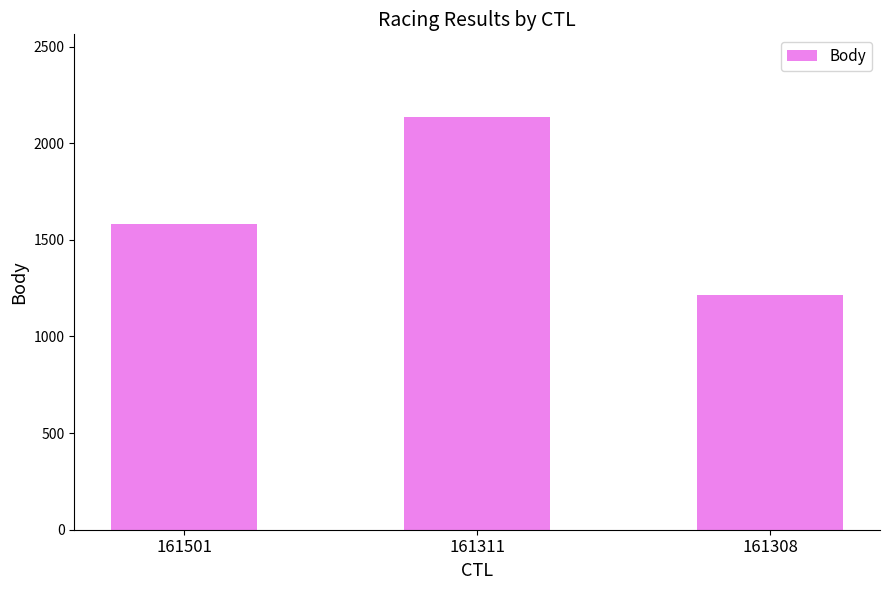

List the labels in order of value, smallest first.

161308, 161501, 161311